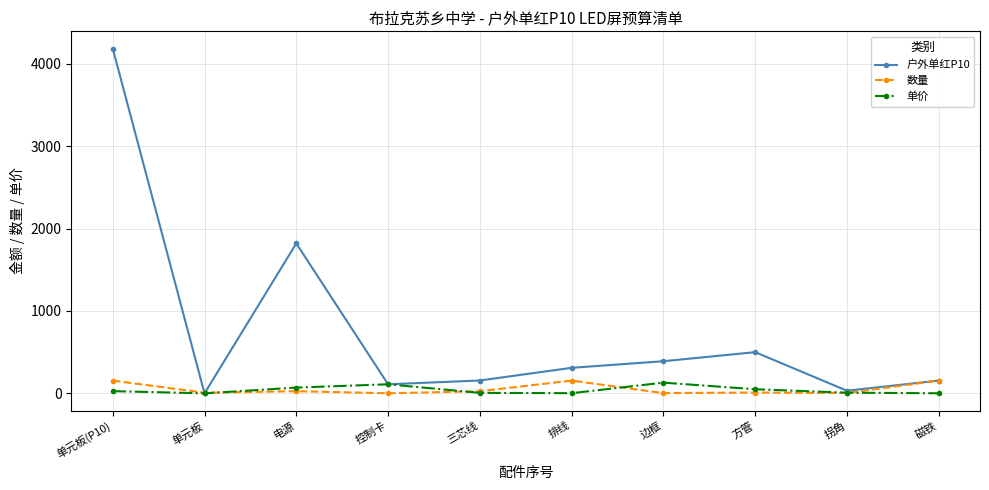

What is the difference between the 数量 values at 电源 and 排线?

129.0